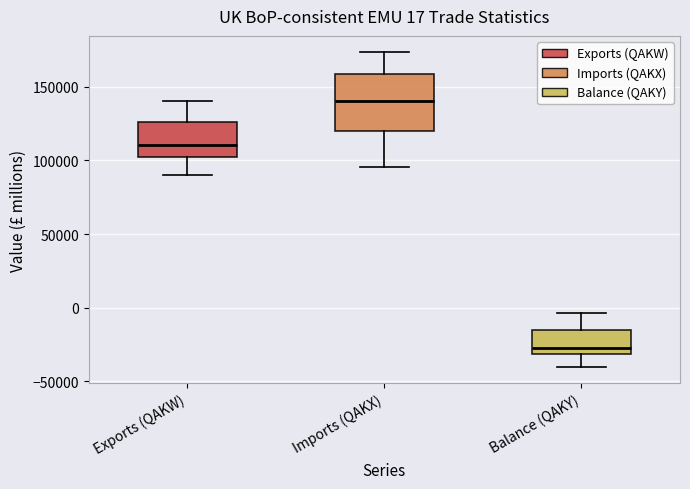

Comparing the boxes themselves (not the whiskers), which one is the tallest?

Imports (QAKX)